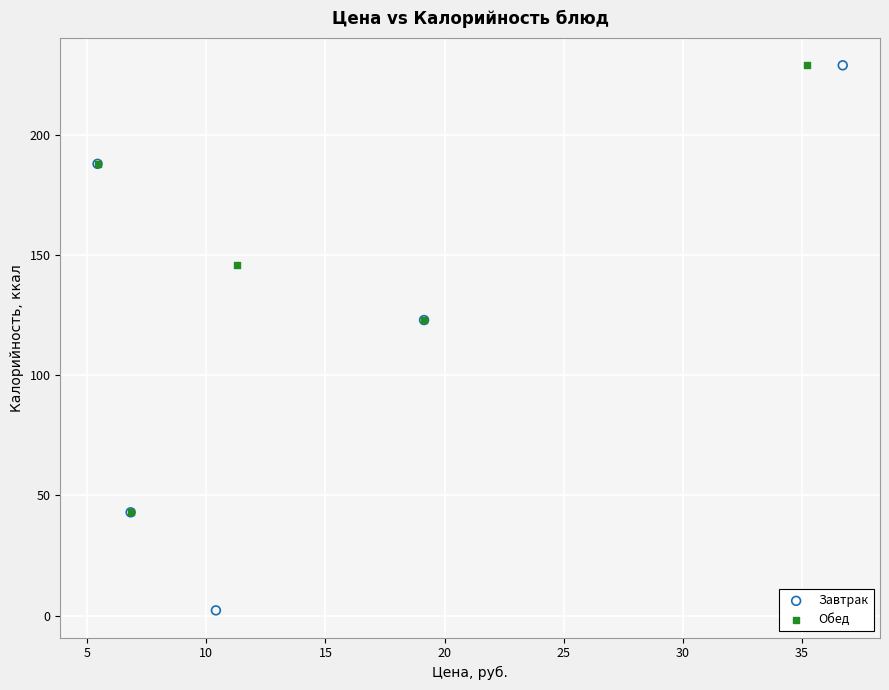

What are all the series names shown in the legend?

Завтрак, Обед